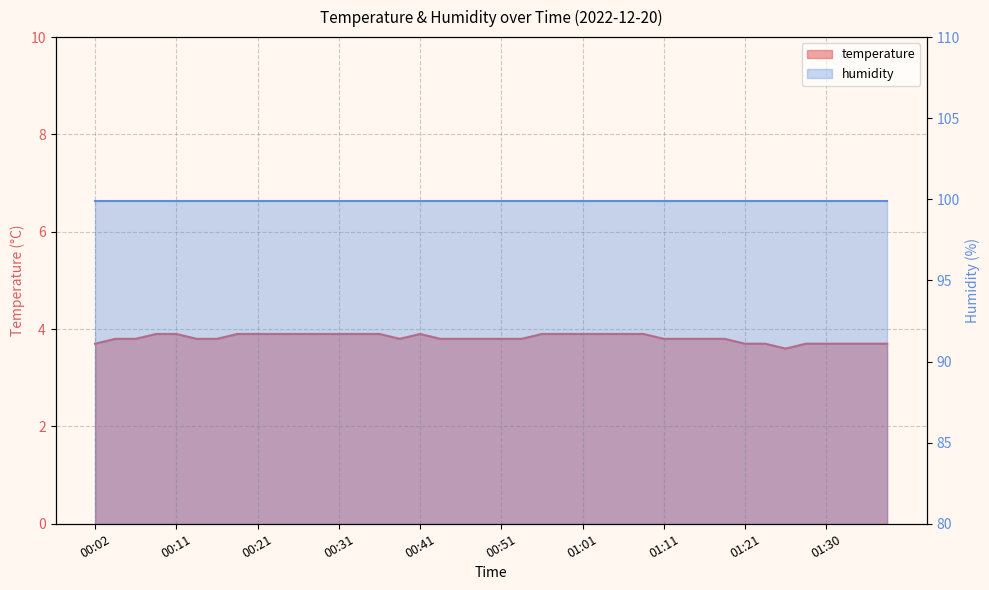

What is the average value?

3.8